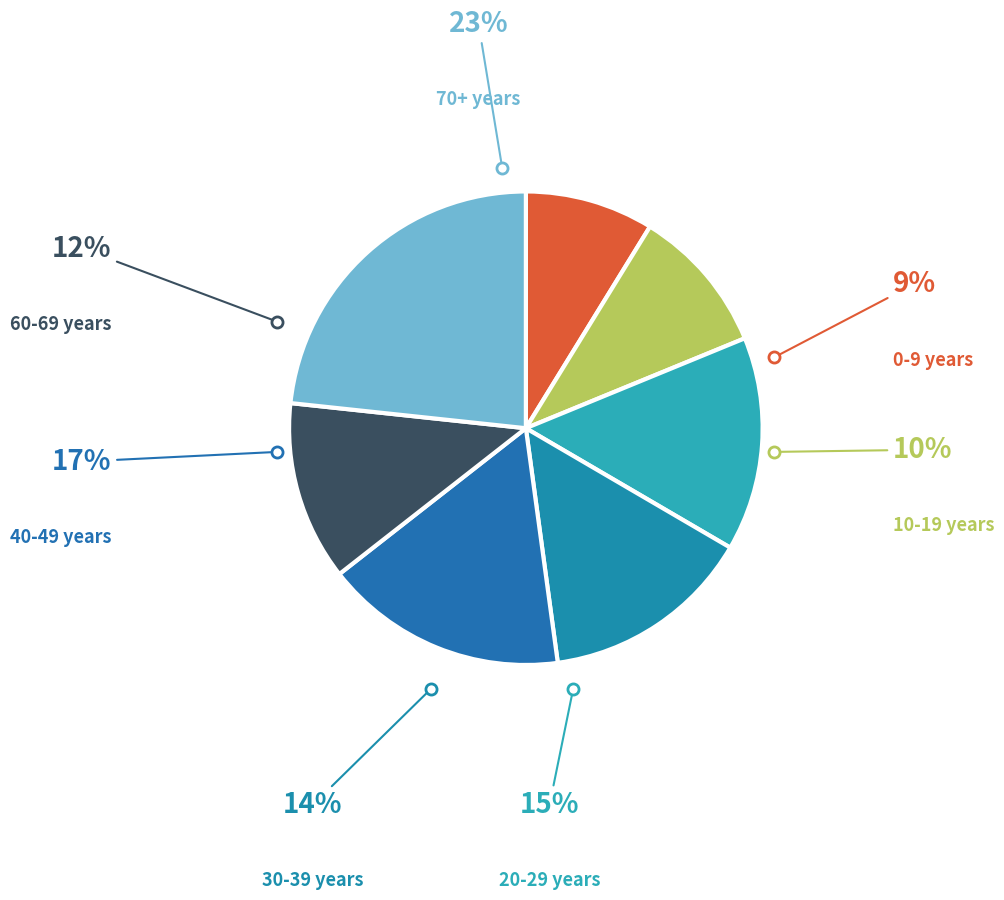

Do １０～
１９歳 and ７０歳
以上 together represent more than half of the pie?

No